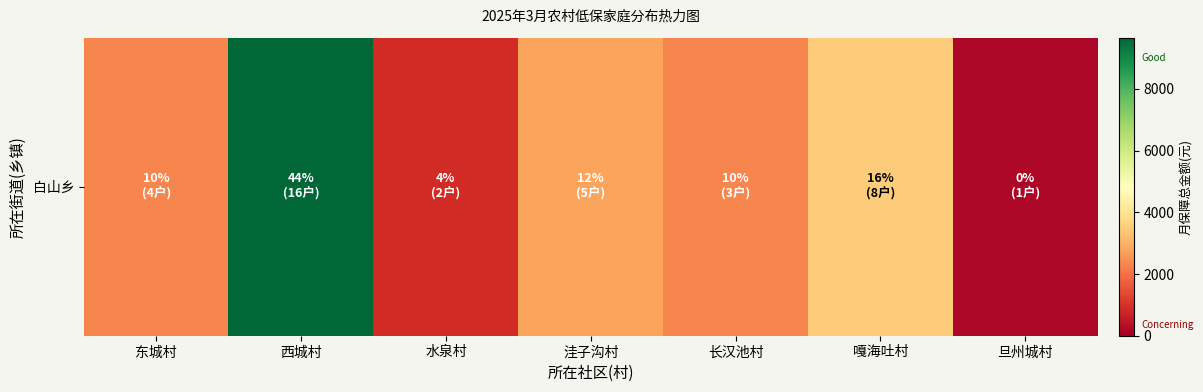

Between 旦州城村 and 水泉村, which is larger?

水泉村